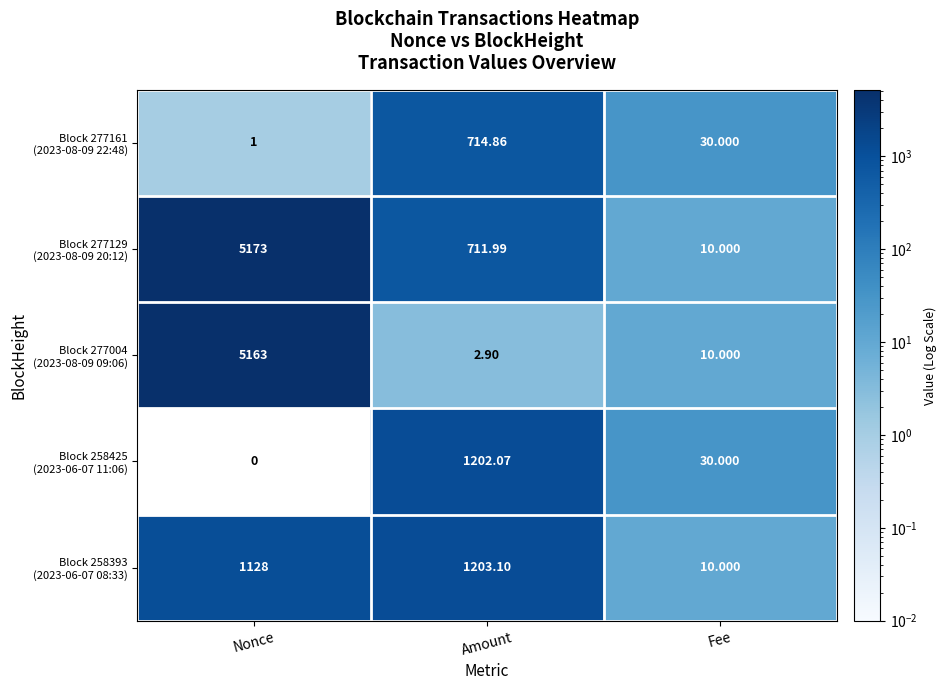

How many data points does each series have?

3